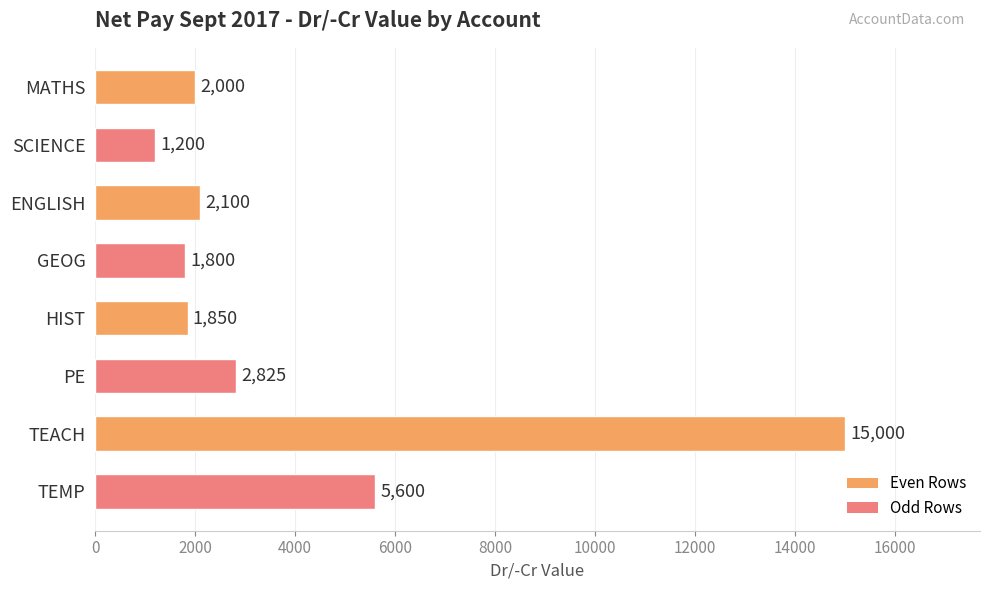

Reading bottom to top, list all the values displayed in this chart.

TEMP=5600	TEACH=15000	PE=2825	HIST=1850	GEOG=1800	ENGLISH=2100	SCIENCE=1200	MATHS=2000